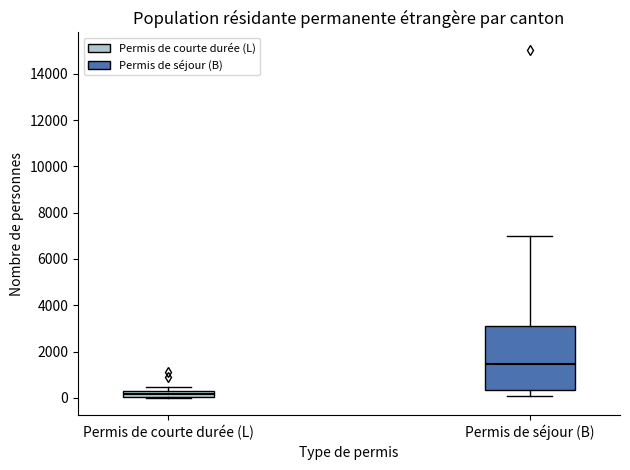

Which box's median line is the highest?

Permis de séjour (B)